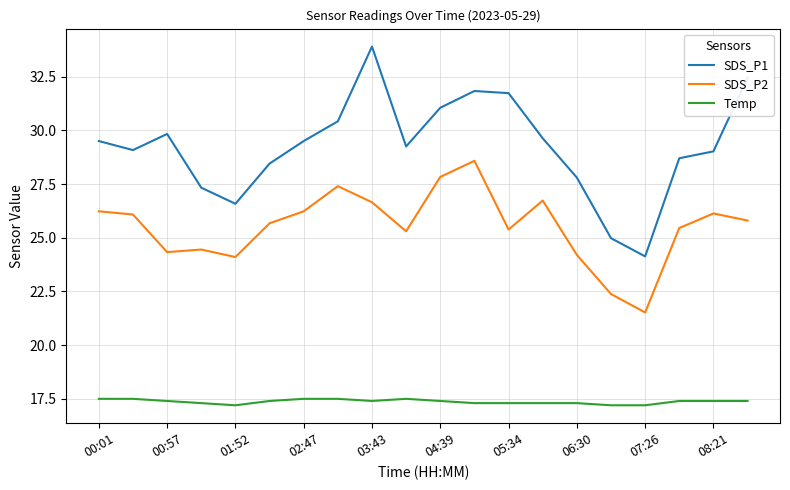

What is the difference between the maximum and minimum values in the SDS_P2 series?

7.1